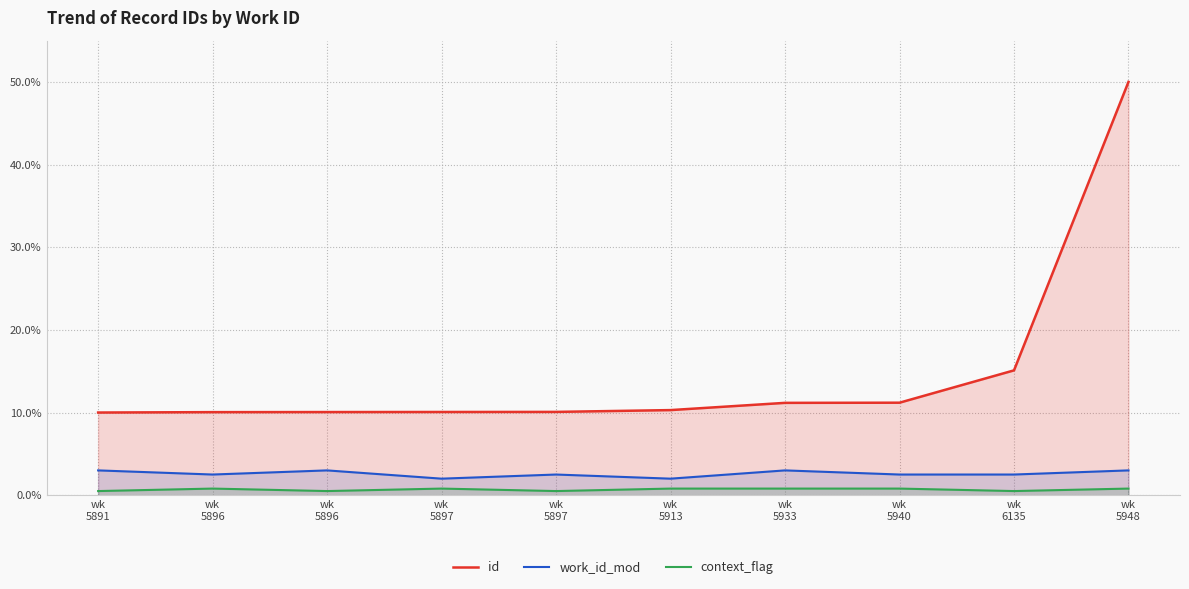

What is the difference between the maximum and minimum values in the context_flag series?

0.3